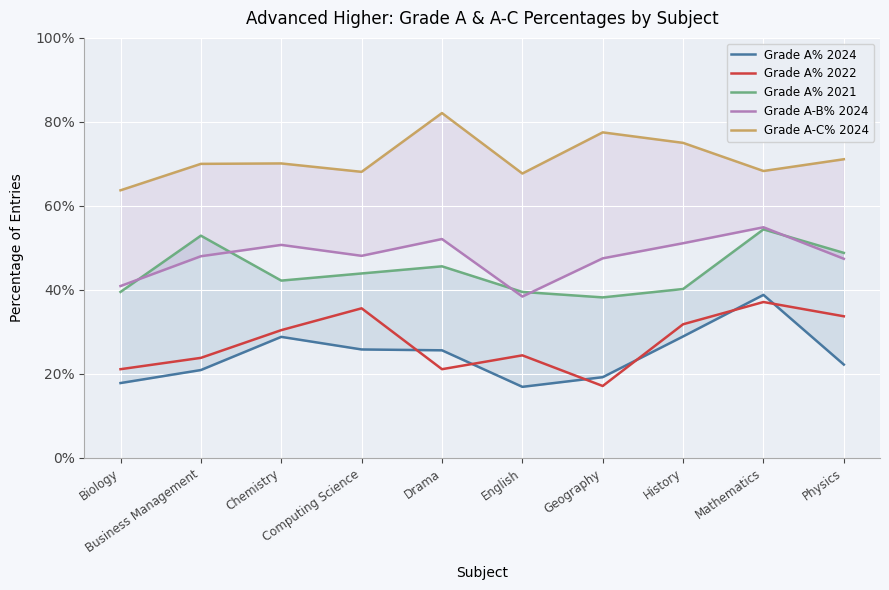

What position from the right is Drama?

6